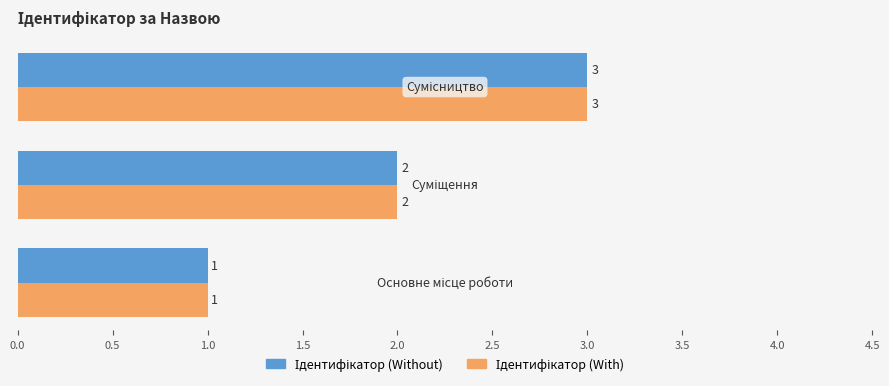

What is the maximum value shown in the chart?

3